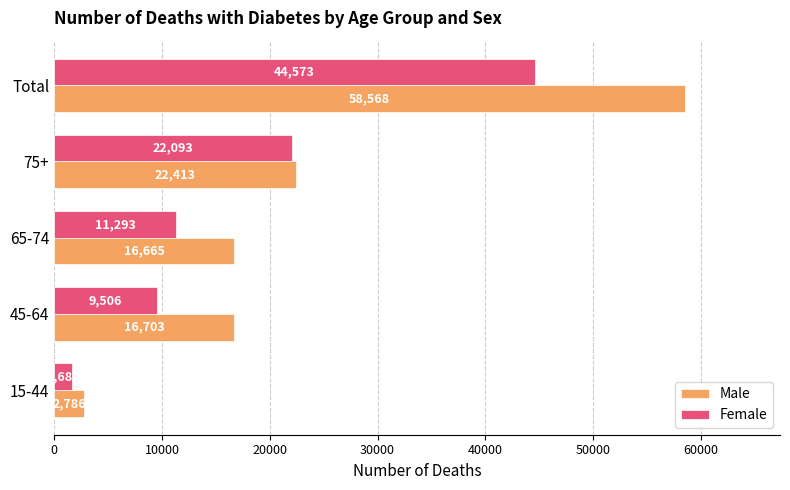

Count the number of data series in this chart.

2